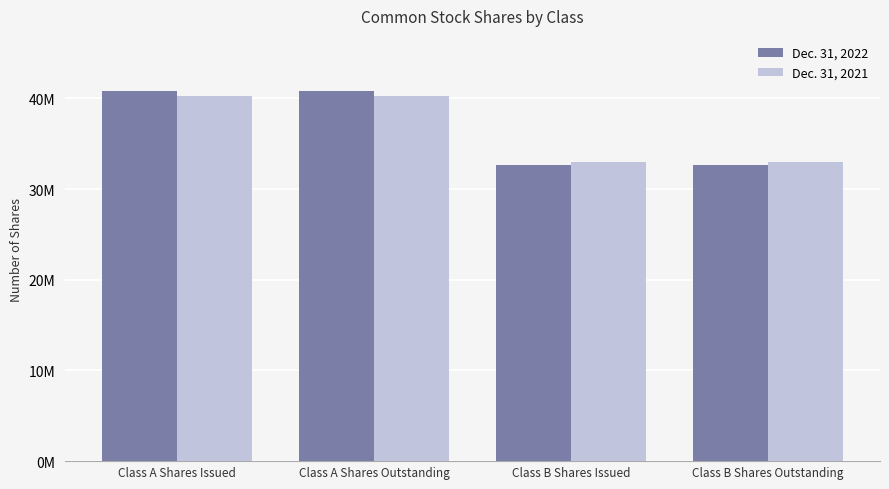

What are all the series names shown in the legend?

Dec. 31, 2022, Dec. 31, 2021